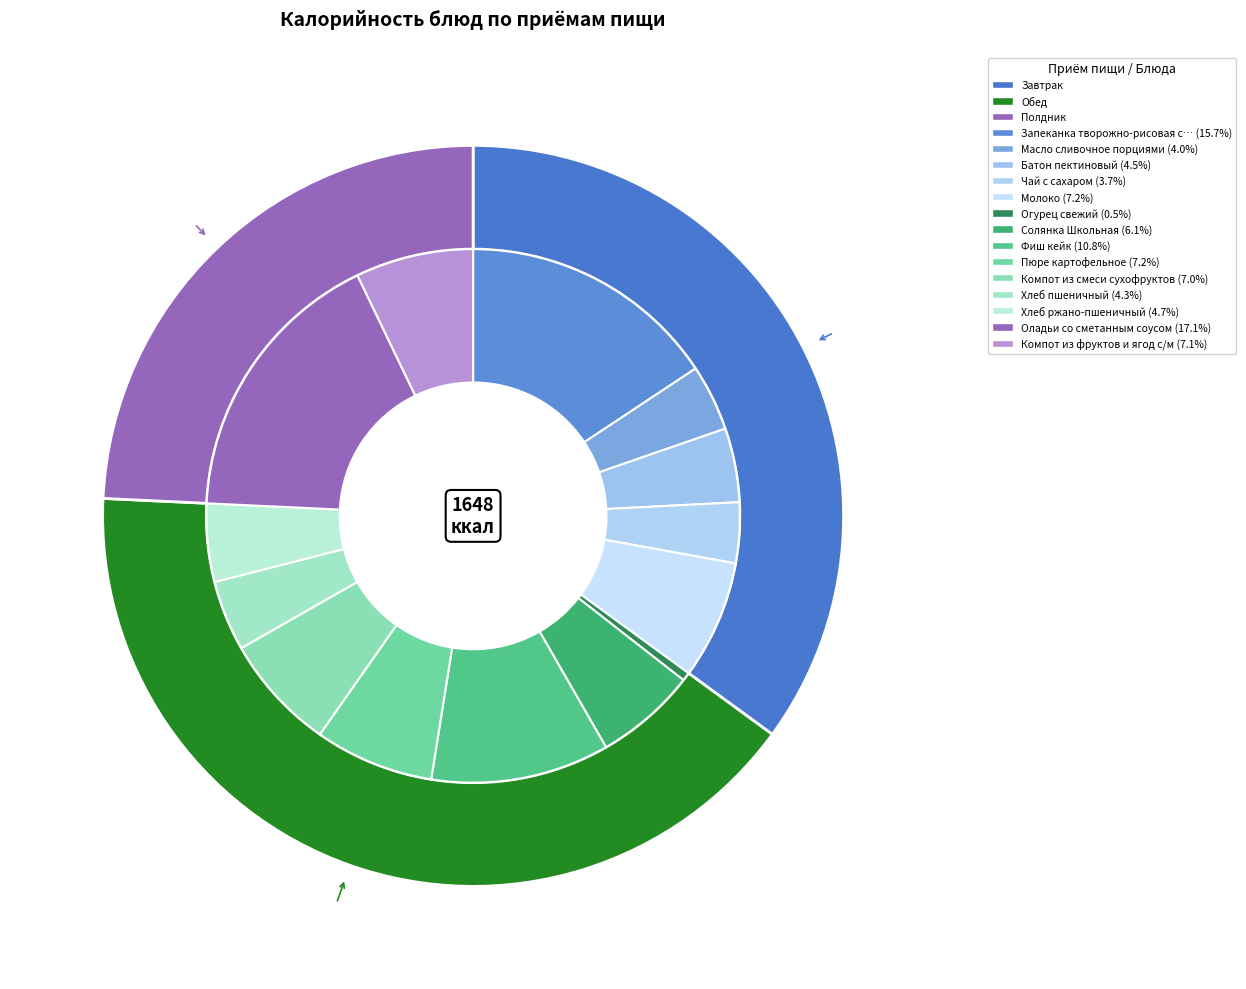

What is the smallest slice in the pie chart?

Огурец свежий